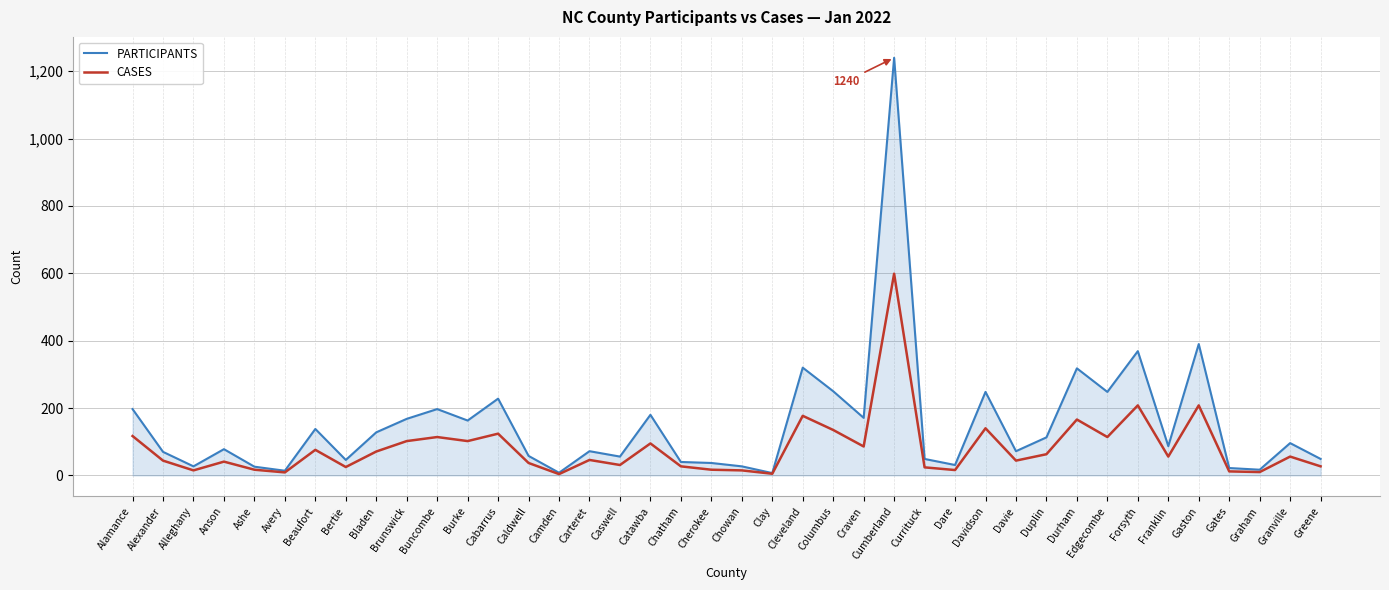

What is the average value of the PARTICIPANTS series?

151